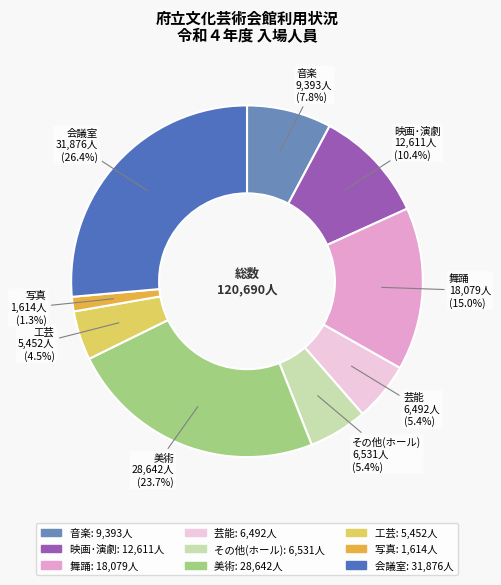

Does any single category account for the majority?

No